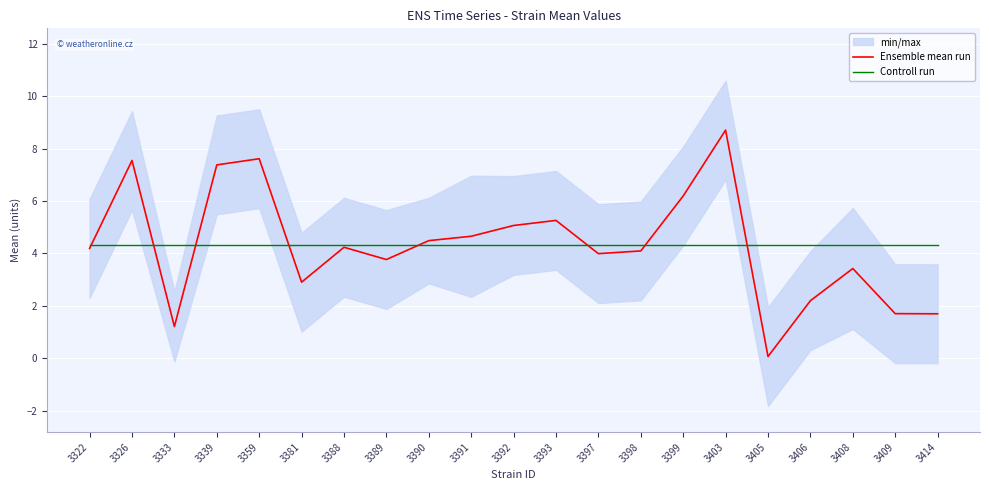

Which series has the largest total across all categories?

Ensemble mean run